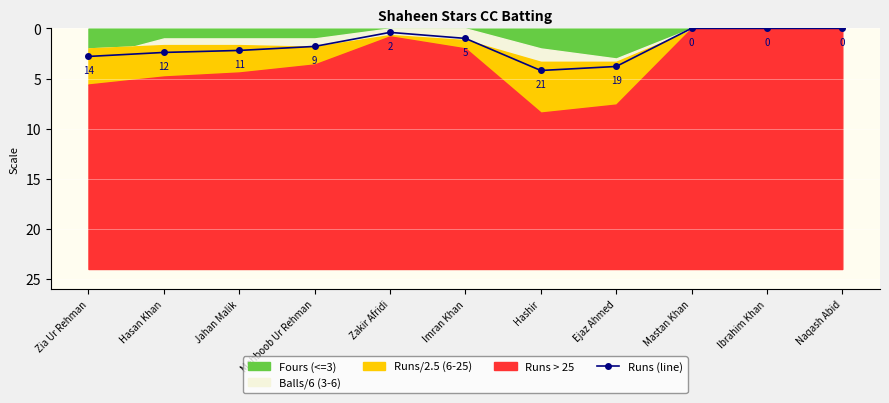

What is the sum of the values at Hasan Khan and Mastan Khan?

2.4